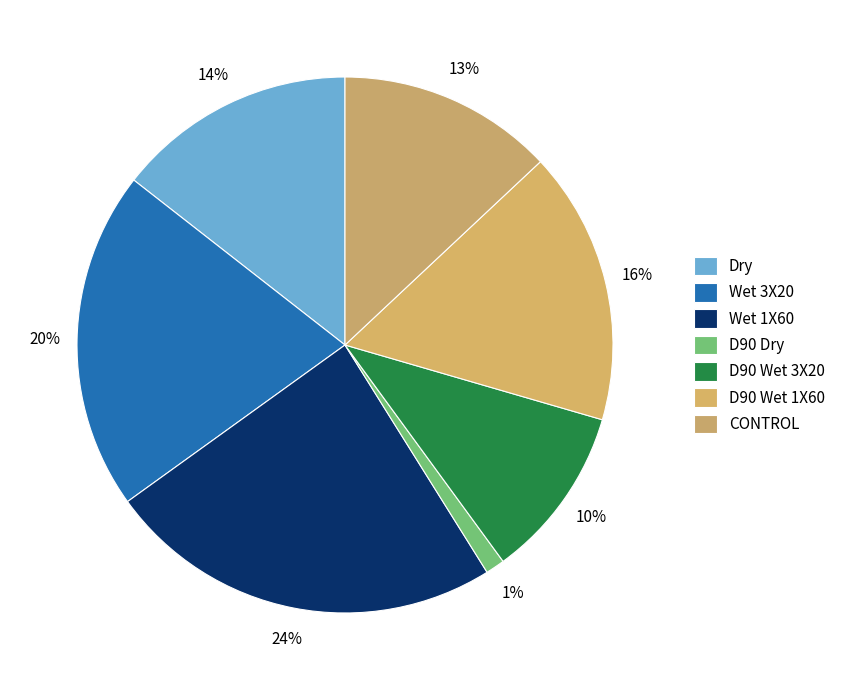

To the nearest percent, what is the difference between the largest and smallest slice percentages?

23%